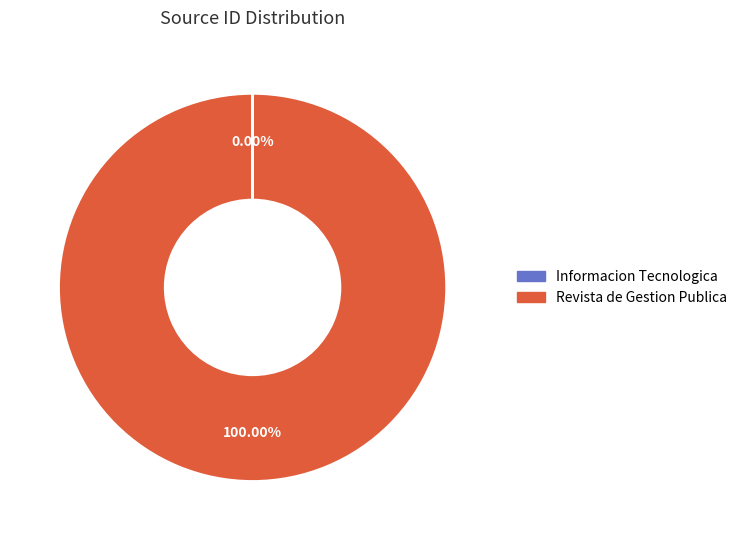

Does Revista de Gestion Publica account for over 50% of the chart?

Yes